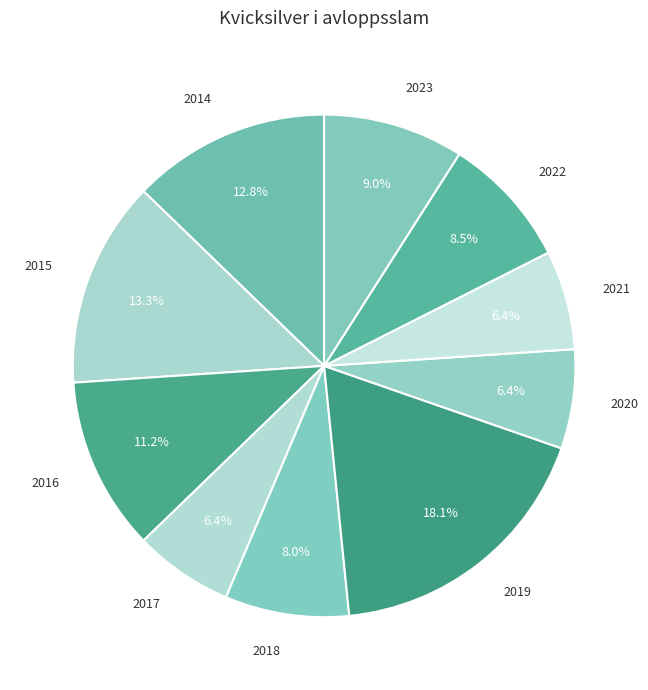

Combined, what portion of the pie is 2017 and 2016?

17.6%